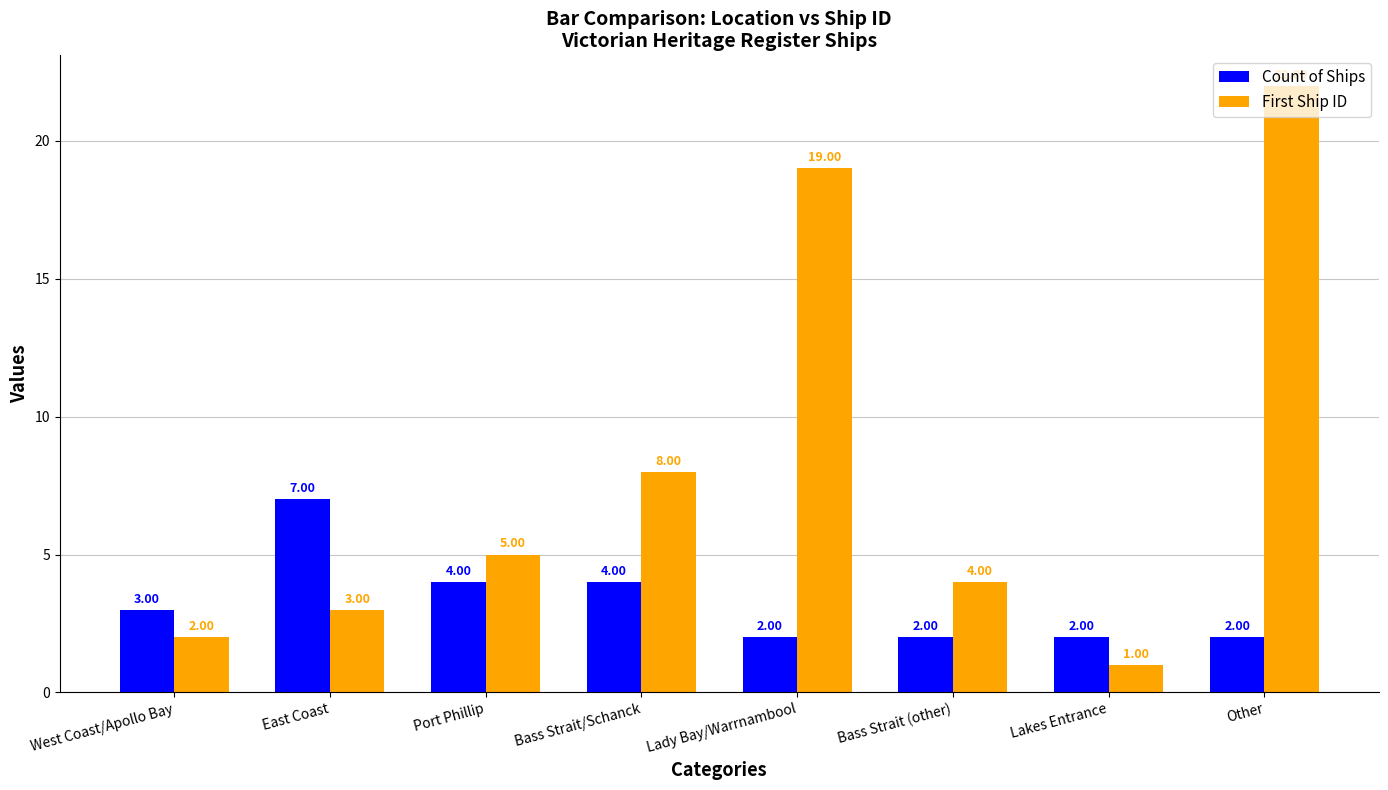

Reading left to right, list all the values displayed in this chart.

Count of Ships: West Coast/Apollo Bay=3	East Coast=7	Port Phillip=4	Bass Strait/Schanck=4	Lady Bay/Warrnambool=2	Bass Strait (other)=2	Lakes Entrance=2	Other=2
First Ship ID: West Coast/Apollo Bay=2	East Coast=3	Port Phillip=5	Bass Strait/Schanck=8	Lady Bay/Warrnambool=19	Bass Strait (other)=4	Lakes Entrance=1	Other=22